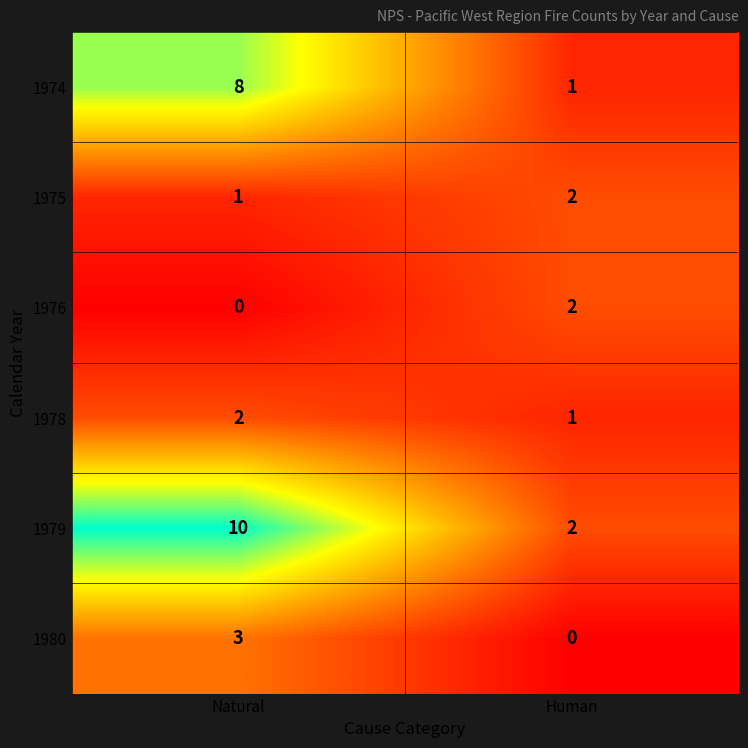

What is the difference between the 1979 values at Human and Natural?

8